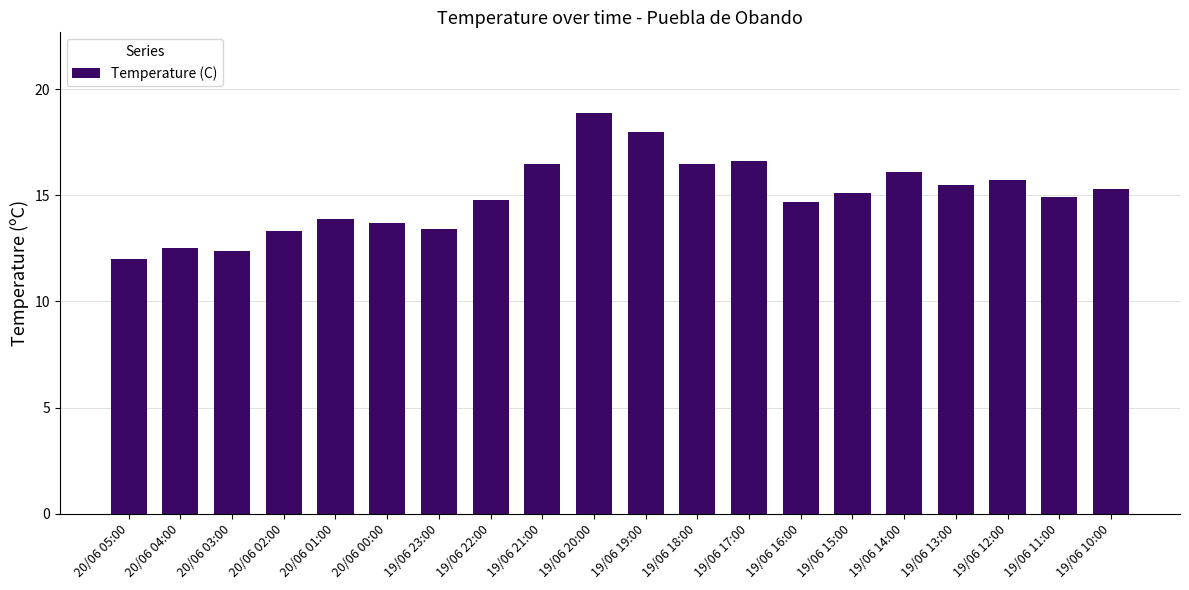

At which category does the chart reach its minimum across all series?

20/06 05:00